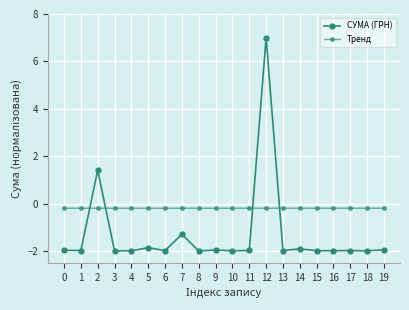

What is the highest value of the Тренд series?

-0.2